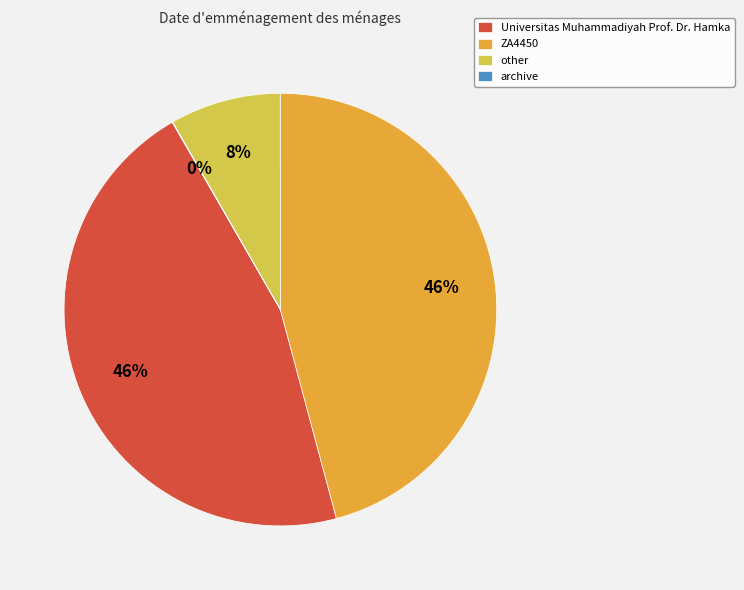

To the nearest percent, what is the difference between the other and ZA4450 slice percentages?

38%